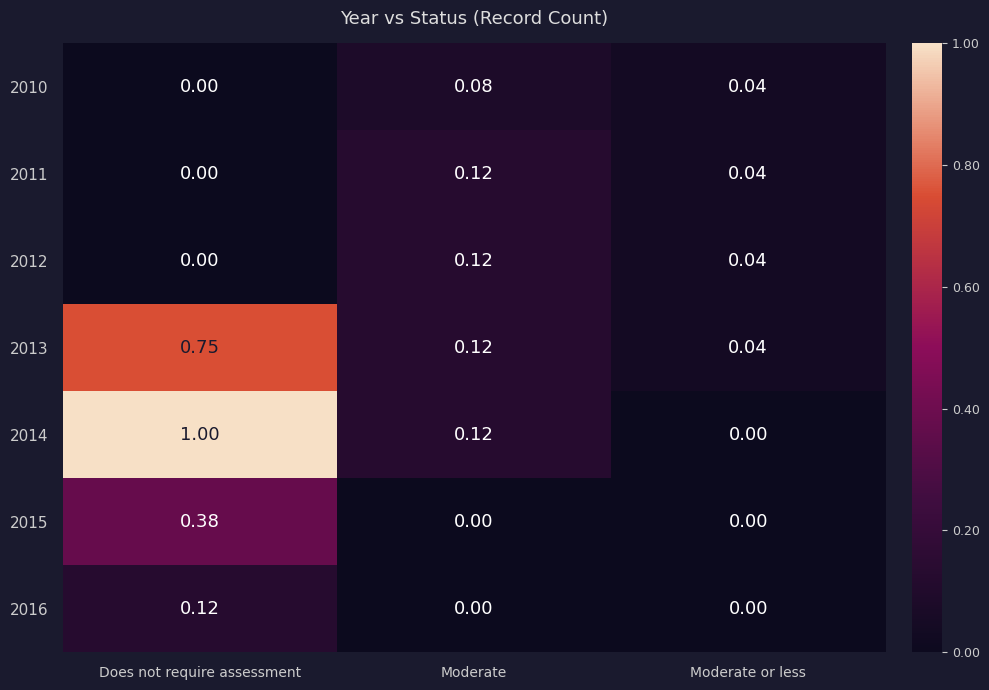

Where is 2014 nearest to the value 0?

Moderate or less